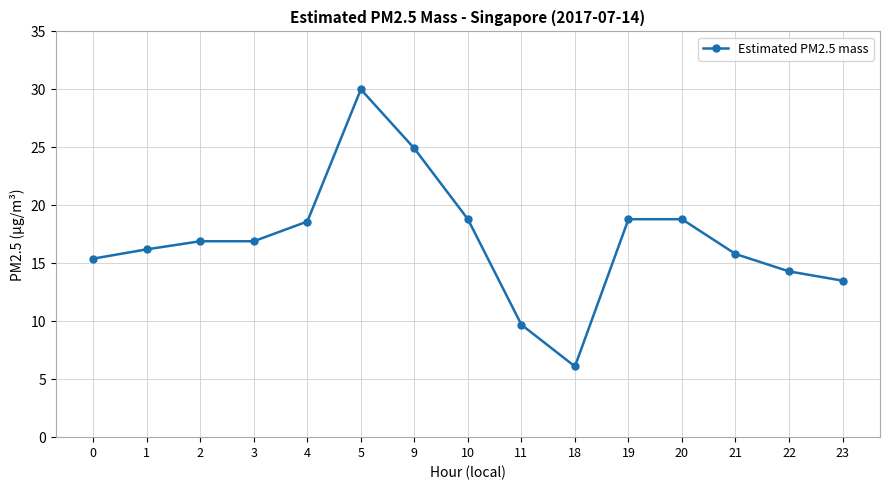

Which label corresponds to the smallest value in the chart?

18